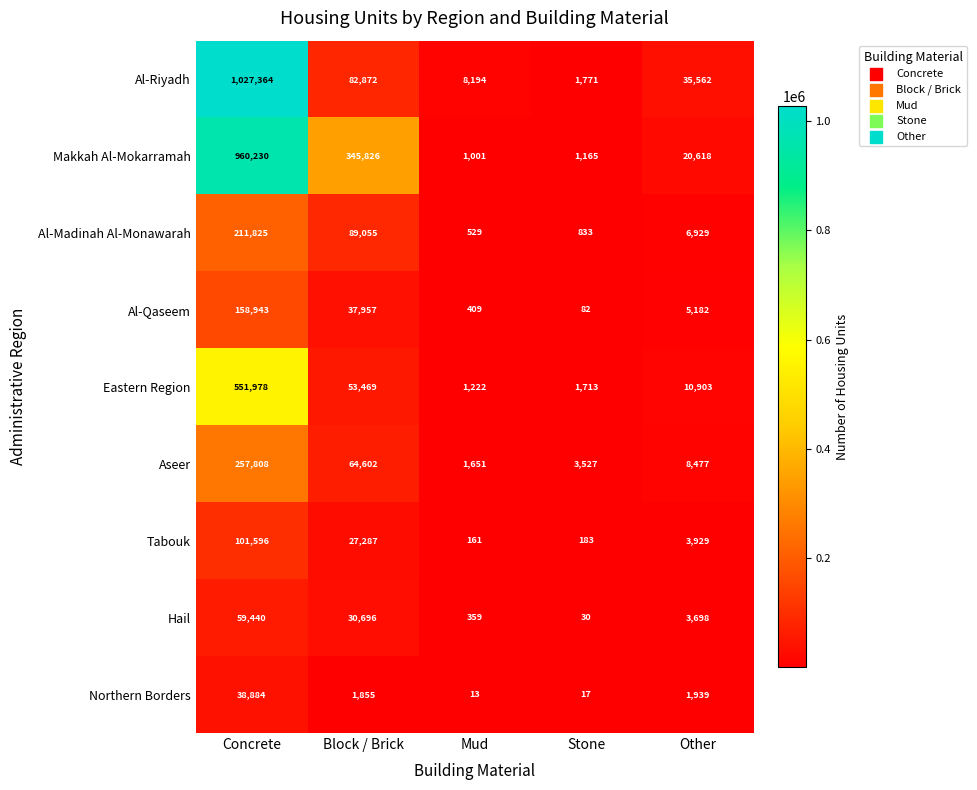

List the series in order of their peak value, lowest first.

Northern Borders, Hail, Tabouk, Al-Qaseem, Al-Madinah Al-Monawarah, Aseer, Eastern Region, Makkah Al-Mokarramah, Al-Riyadh